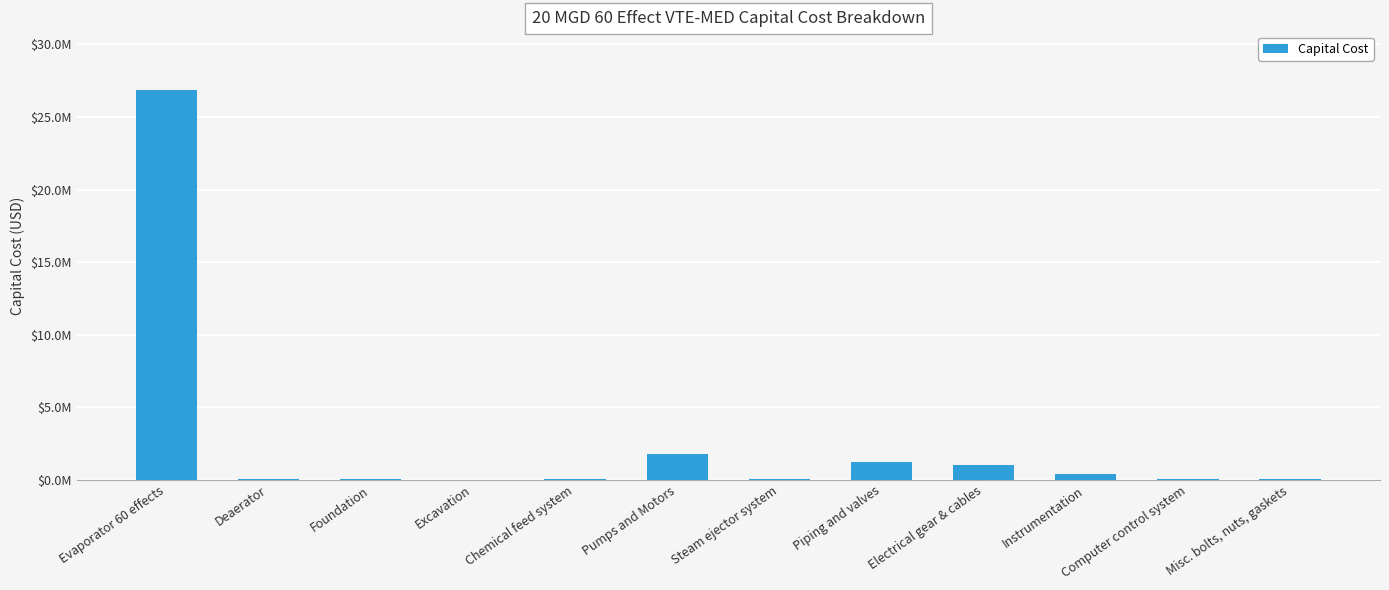

Between Excavation and Evaporator 60 effects, which is larger?

Evaporator 60 effects